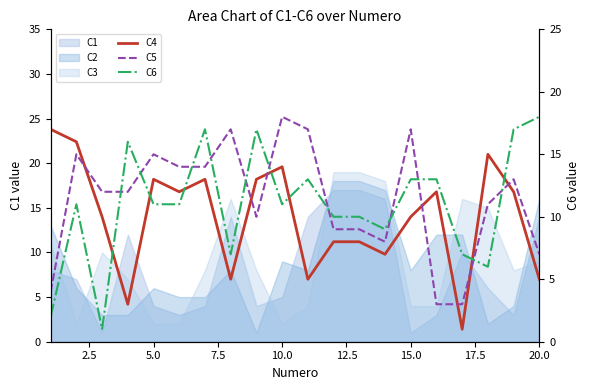

Is it true that C6 equals 13 at 15.0?

True